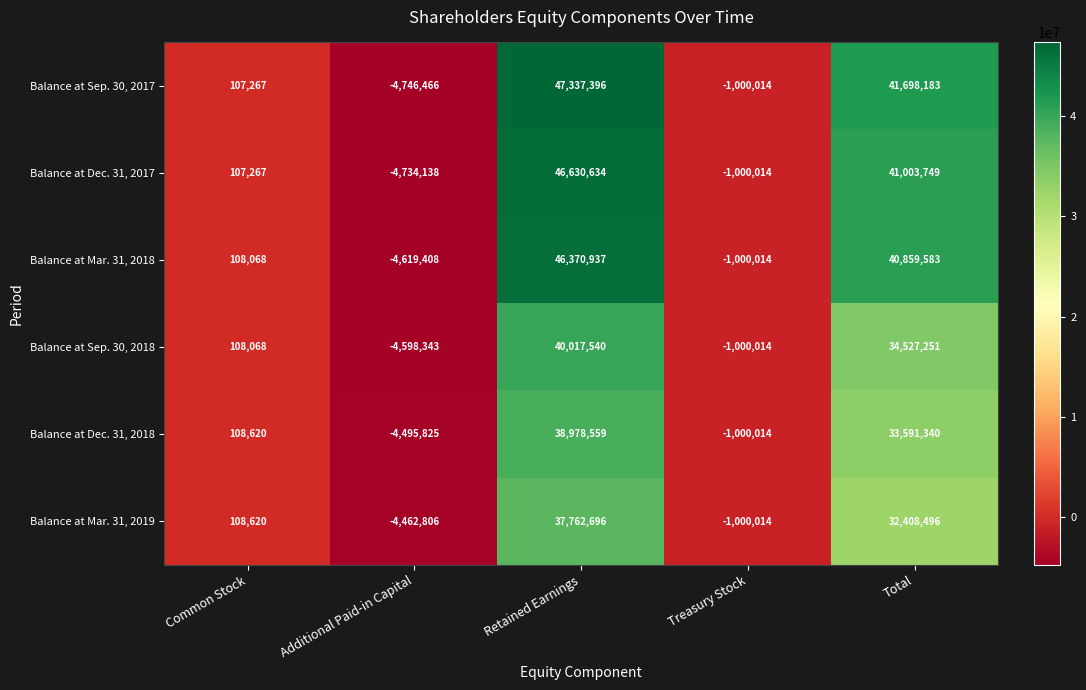

At which category is the sum across all series the highest?

Retained Earnings